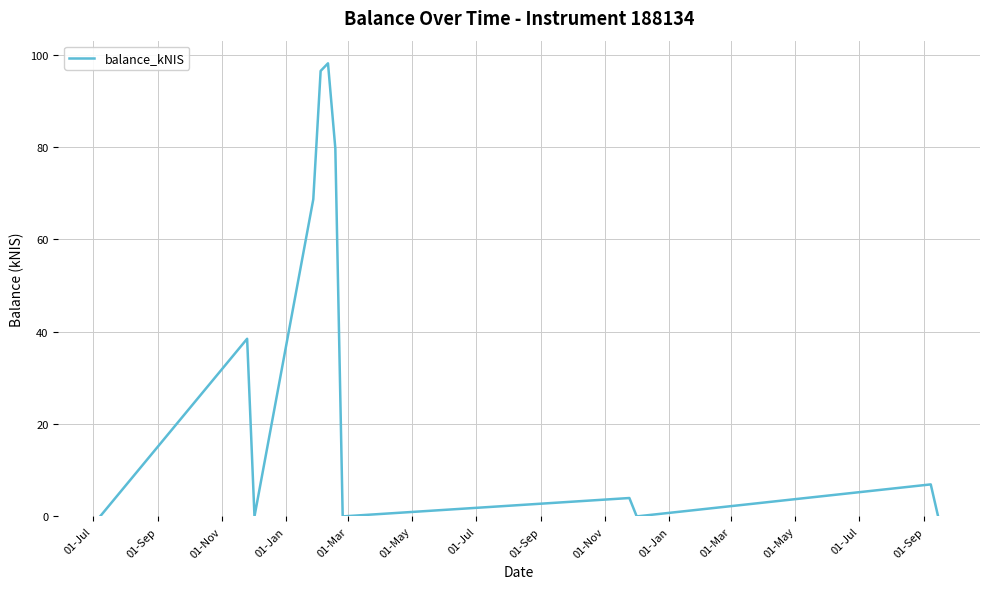

What is the greatest value displayed?

98.1